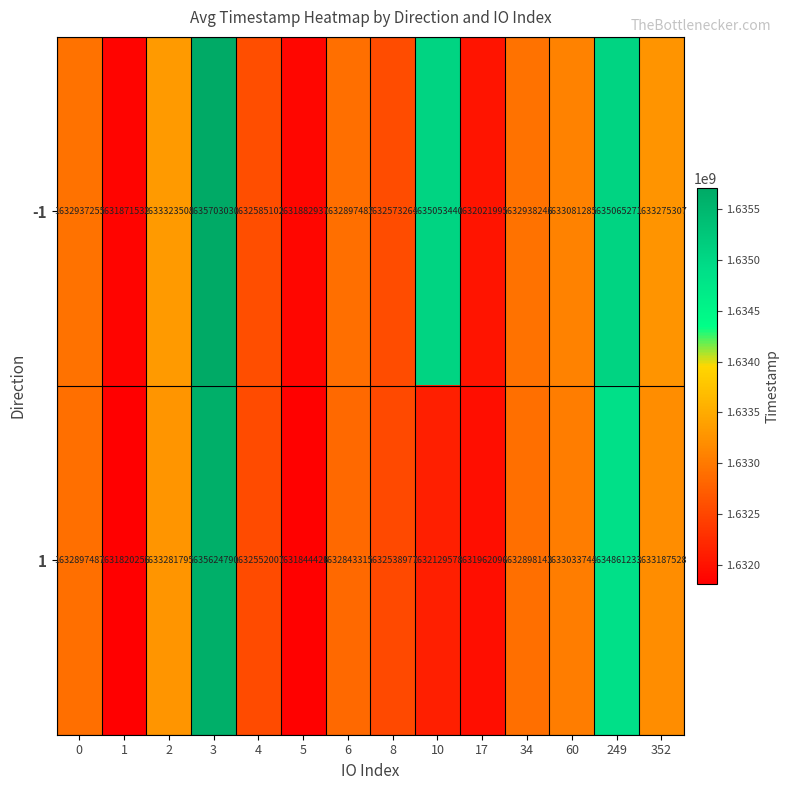

Which series changed the most between 4 and 249?

-1